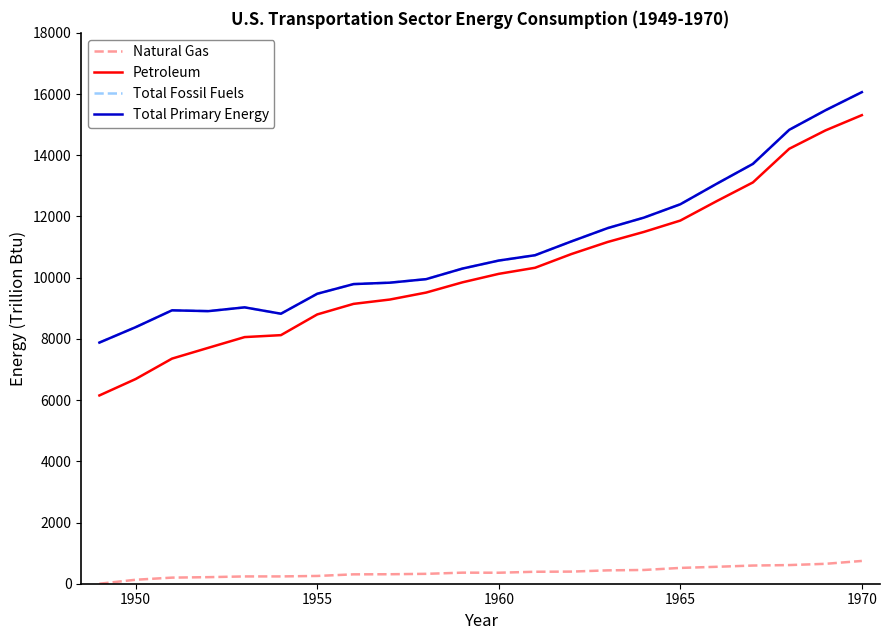

Does the chart have visible grid lines?

No